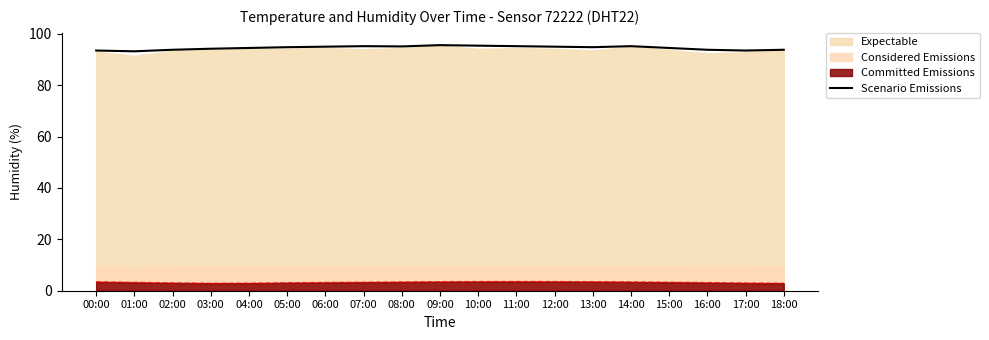

List the labels in order of value, smallest first.

01:00, 00:00, 17:00, 02:00, 16:00, 18:00, 03:00, 04:00, 15:00, 05:00, 13:00, 06:00, 12:00, 08:00, 07:00, 11:00, 14:00, 10:00, 09:00